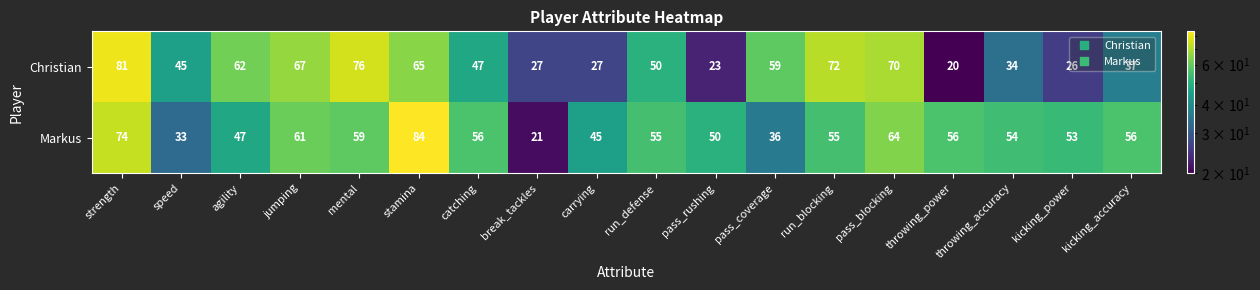

What is the sum of the Christian values at pass_rushing and carrying?

50